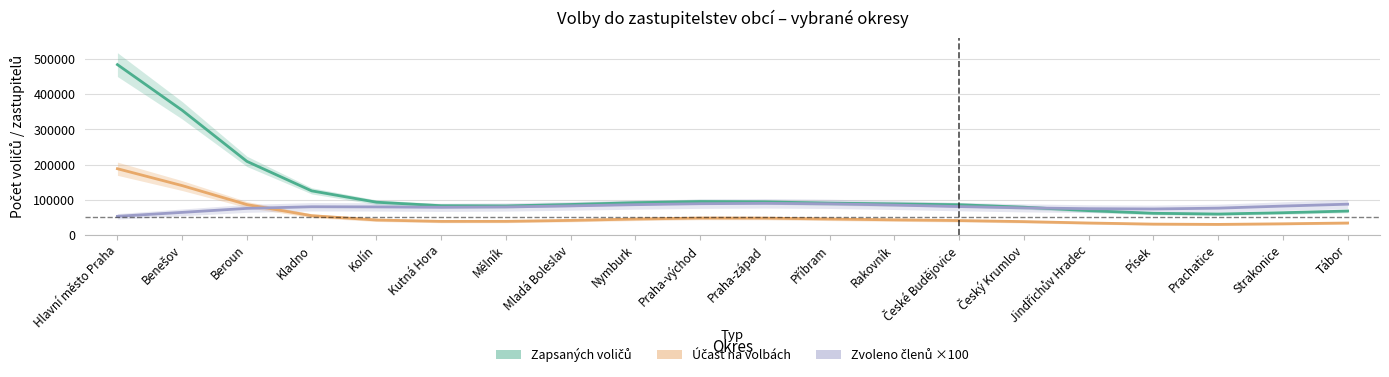

At which label does Zapsaných voličů reach its minimum?

Prachatice